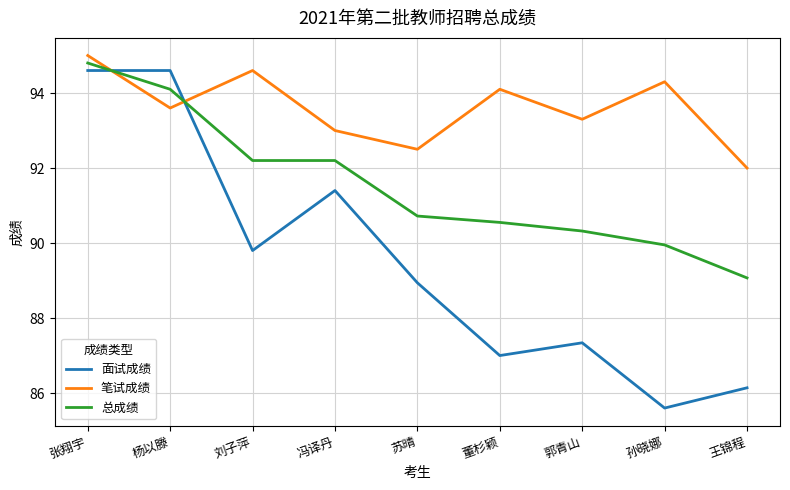

At which label does 总成绩 first exceed 90?

张翔宇